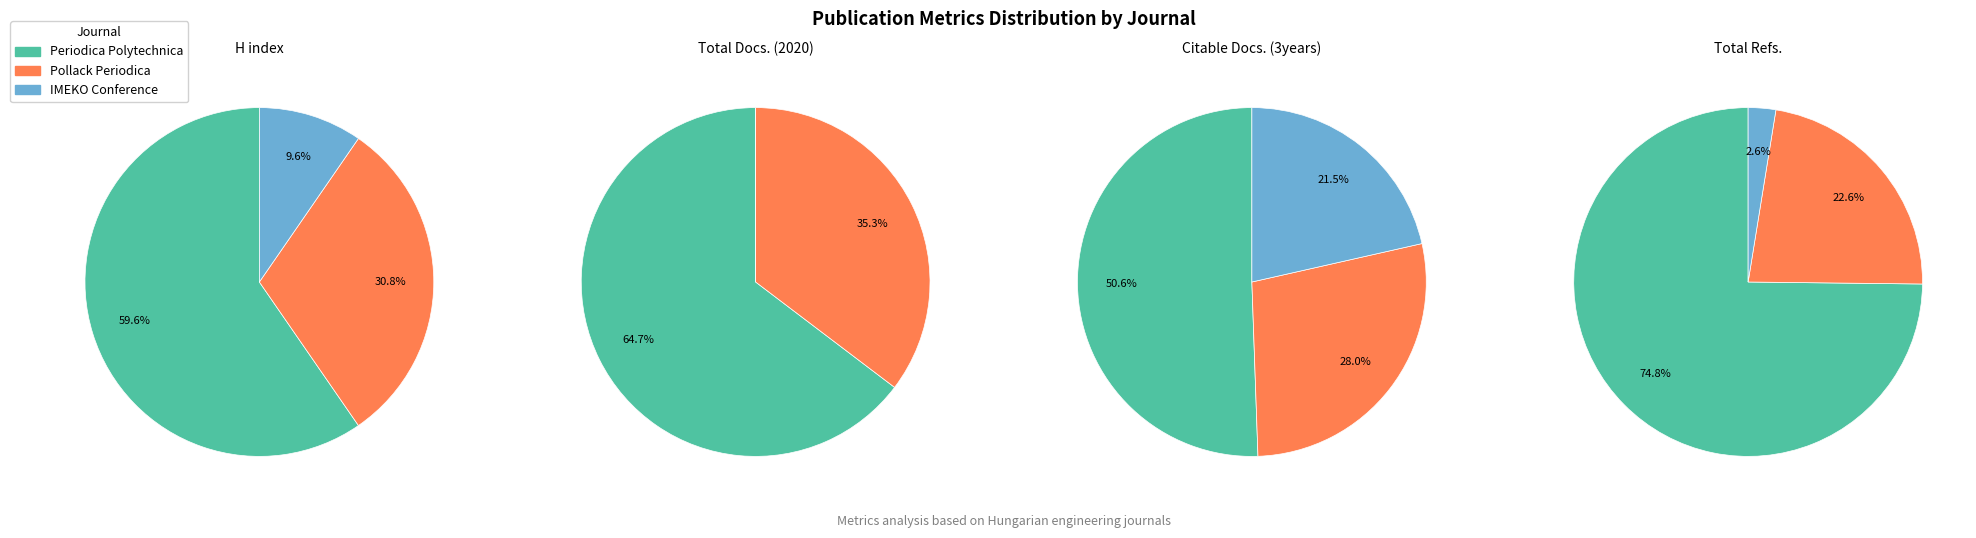

Count the number of slices in the pie.

3